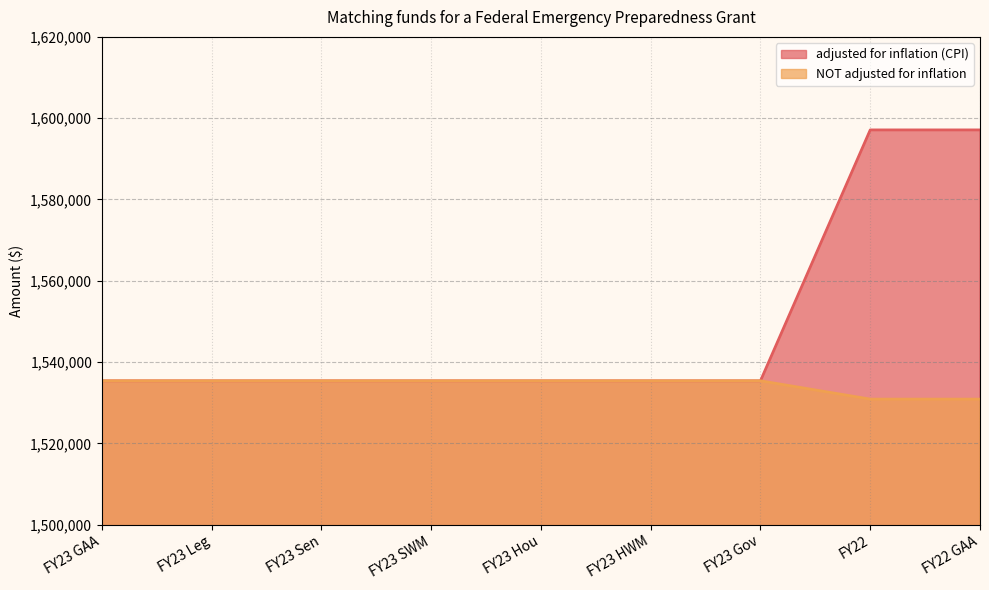

Which series has the largest range (max minus min)?

adjusted for inflation (CPI)